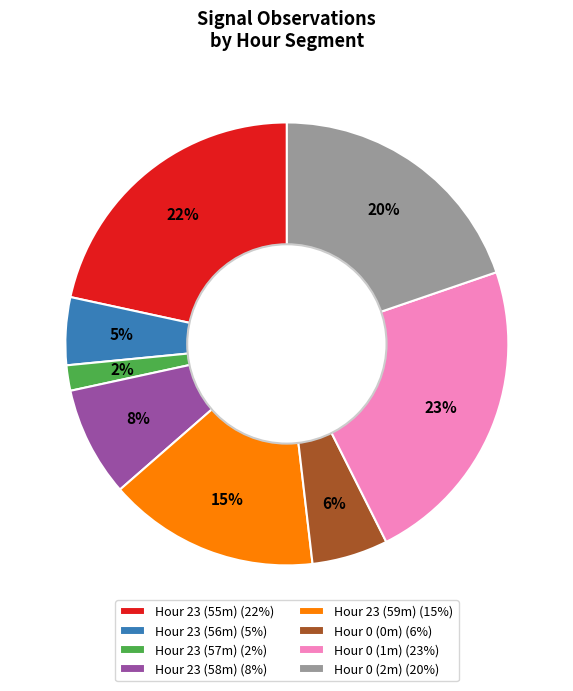

True or false: Hour 23 (57m) (2%) accounts for 2% of the total.

True